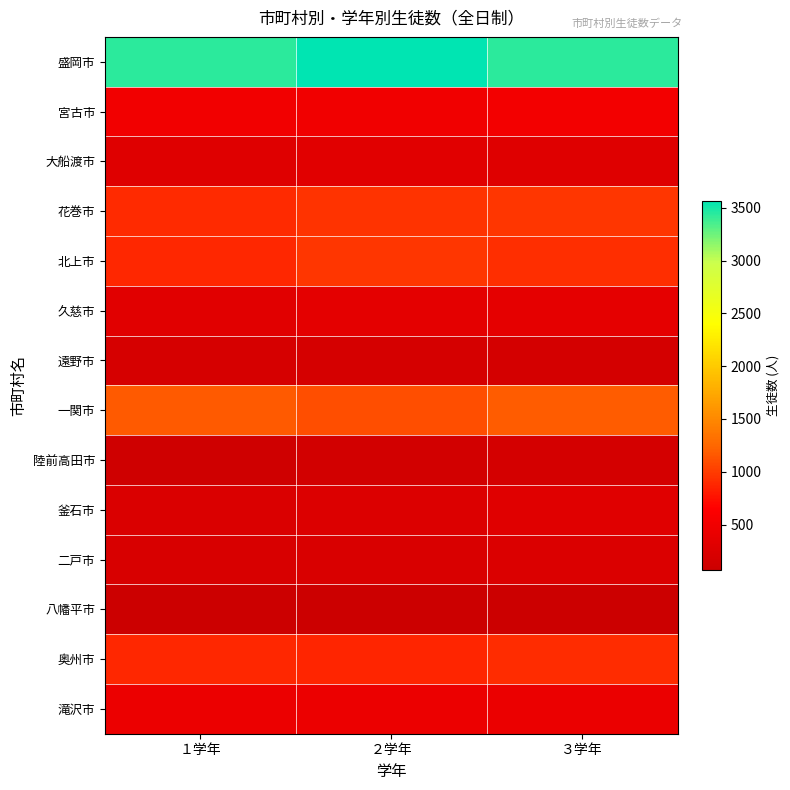

At which category does the chart reach its minimum across all series?

２学年